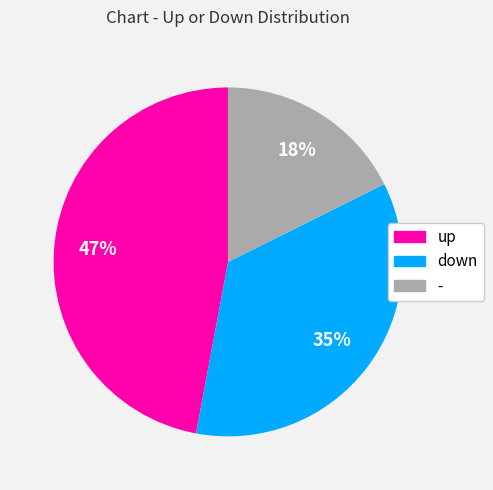

Does up account for over 50% of the chart?

No